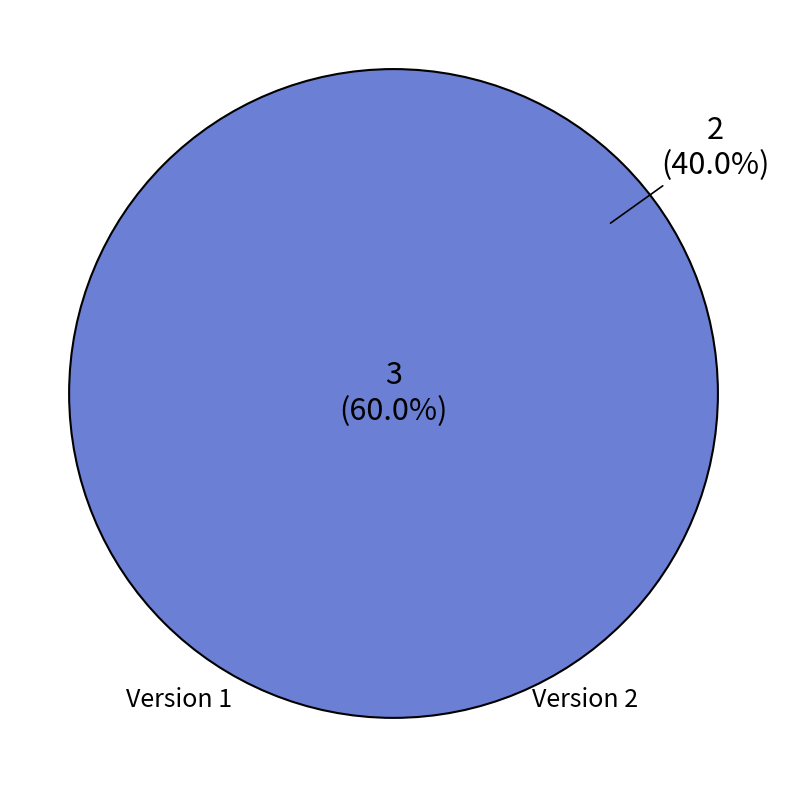

Is it true that WWHV014570 is 2% of the pie?

False